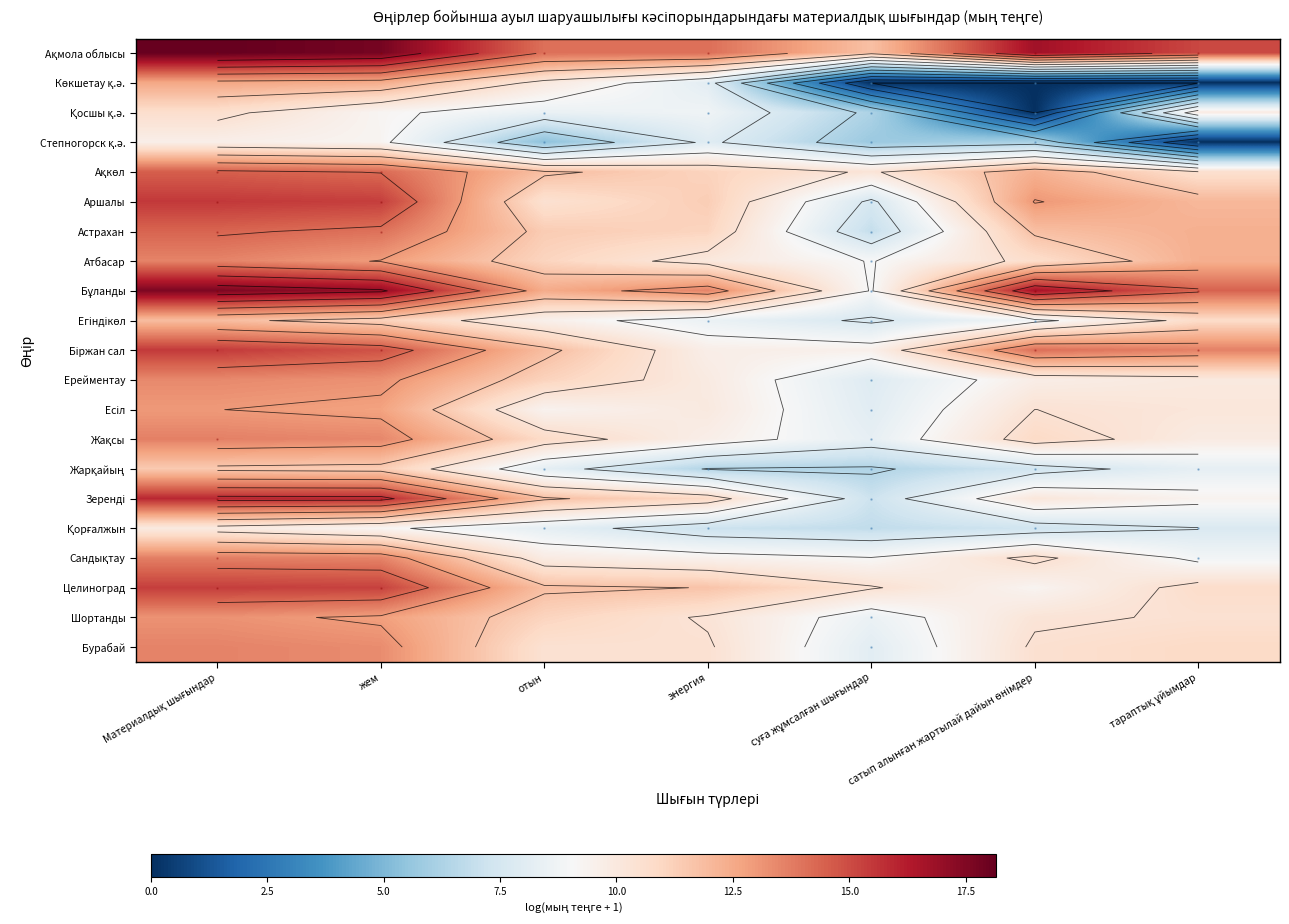

At отын, list the series in order from smallest to largest.

Степногорск қ.ә., Жарқайың, Қорғалжын, Қосшы қ.ә., Есіл, Егіндікөл, Сандықтау, Көкшетау қ.ә., Бурабай, Аршалы, Жақсы, Атбасар, Шортанды, Ерейментау, Астрахан, Зеренді, Целиноград, Ақкөл, Біржан сал, Бұланды, Ақмола облысы